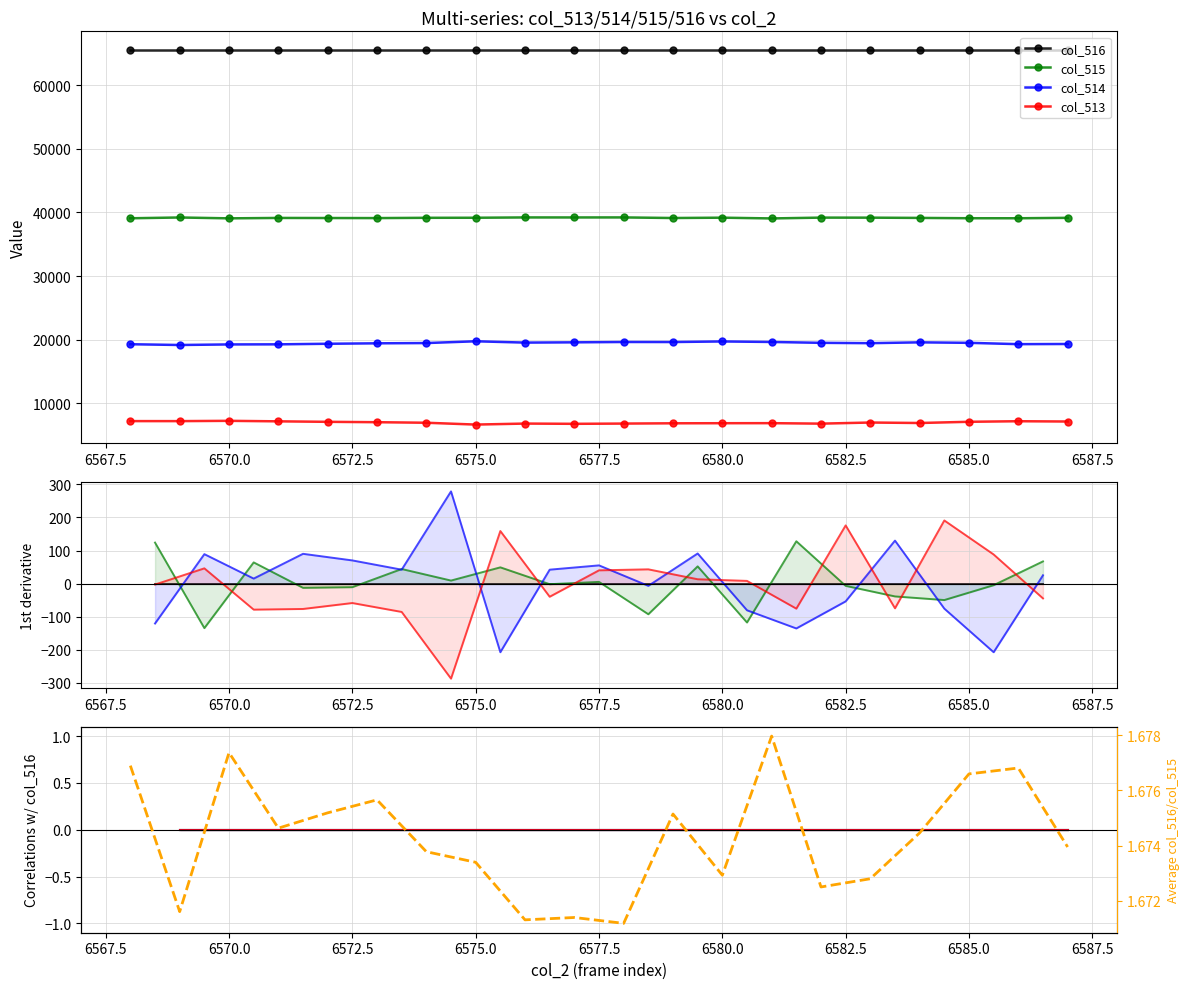

True or false: col_514 and col_515 cross at least once.

False